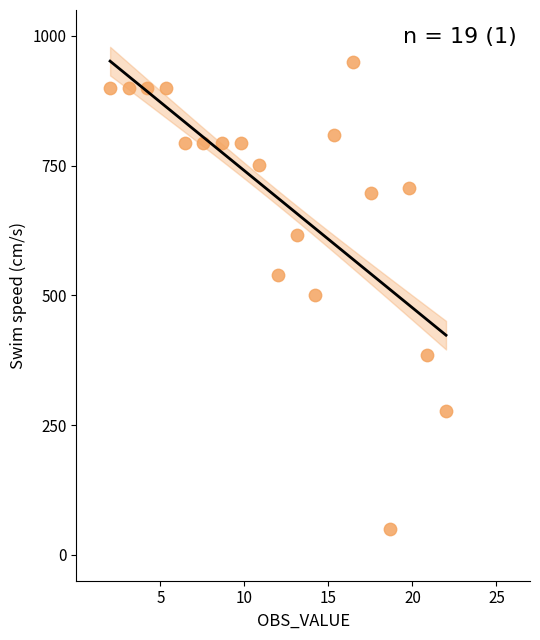

What is the range of X values (max minus min)?

20.0